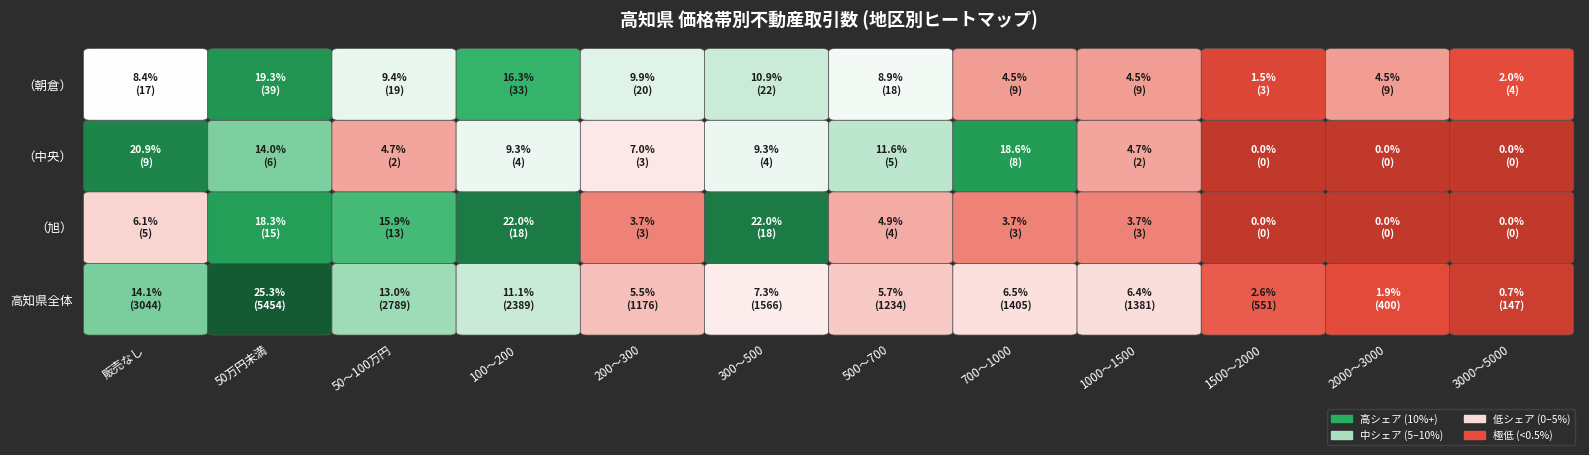

Reading left to right, list all the values displayed in this chart.

販売なし: 3044	5	9	17
50万円未満: 5454	15	6	39
50～100万円: 2789	13	2	19
100～200: 2389	18	4	33
200～300: 1176	3	3	20
300～500: 1566	18	4	22
500～700: 1234	4	5	18
700～1000: 1405	3	8	9
1000～1500: 1381	3	2	9
1500～2000: 551	0	0	3
2000～3000: 400	0	0	9
3000～5000: 147	0	0	4